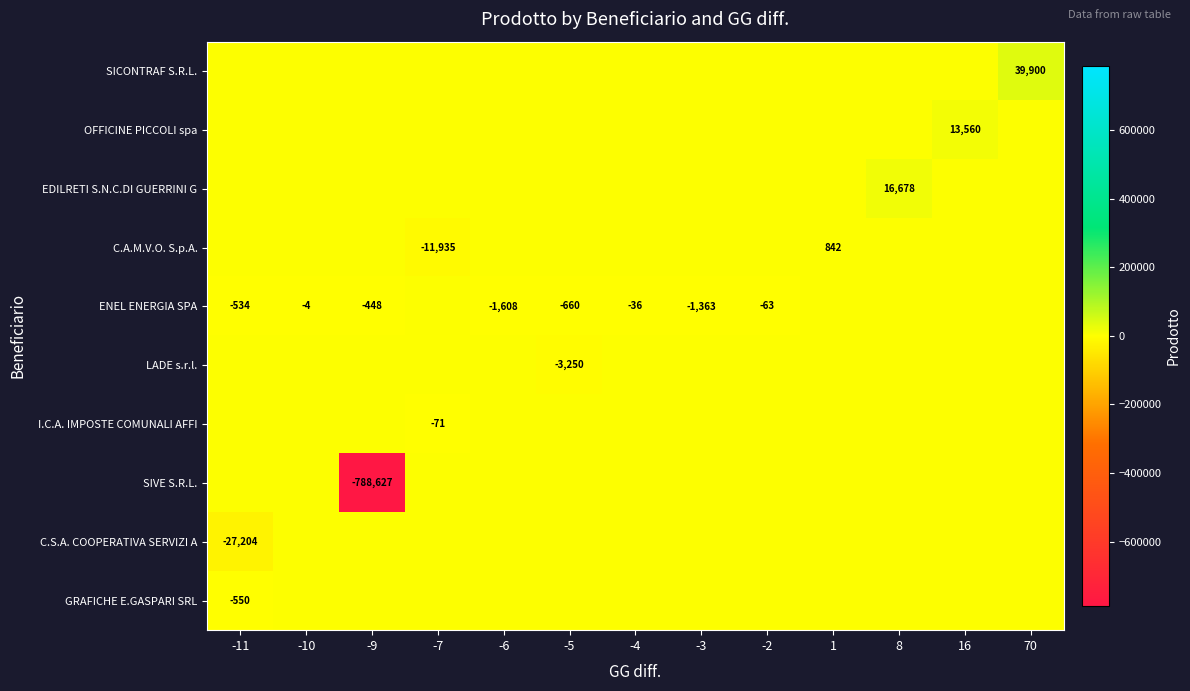

At how many categories does at least one series exceed -67496?

13